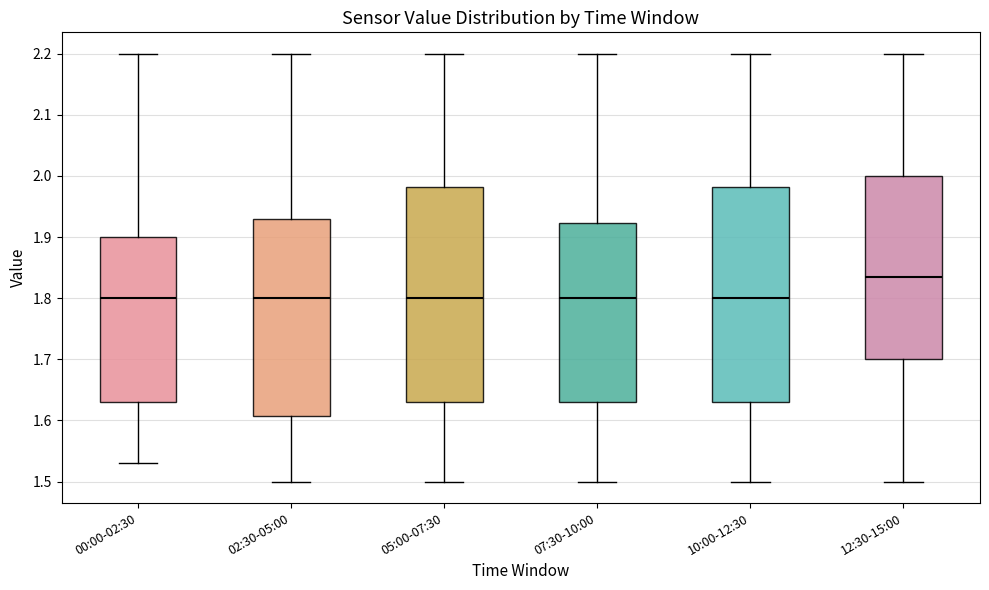

Reading left to right, transcribe this box plot: for each box, give where its median line is, the range the box spans, and where its two whiskers end, as read against the y-axis. The values are not printed on the chart, so give them approximately, as read against the axis.

00:00-02:30: median 1.80, box 1.63 to 1.90, whiskers 1.53 to 2.20
02:30-05:00: median 1.80, box 1.61 to 1.93, whiskers 1.50 to 2.20
05:00-07:30: median 1.80, box 1.63 to 1.98, whiskers 1.50 to 2.20
07:30-10:00: median 1.80, box 1.63 to 1.92, whiskers 1.50 to 2.20
10:00-12:30: median 1.80, box 1.63 to 1.98, whiskers 1.50 to 2.20
12:30-15:00: median 1.84, box 1.70 to 2.00, whiskers 1.50 to 2.20